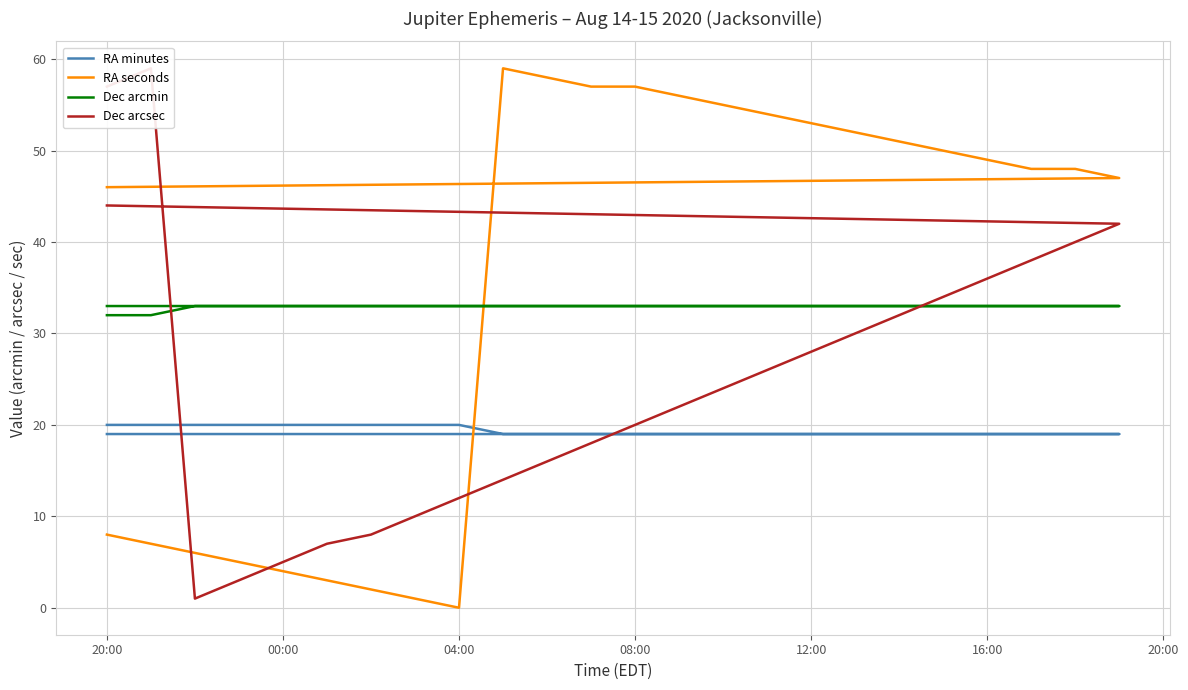

True or false: Dec arcsec has a value of 49 at 12:00.

False